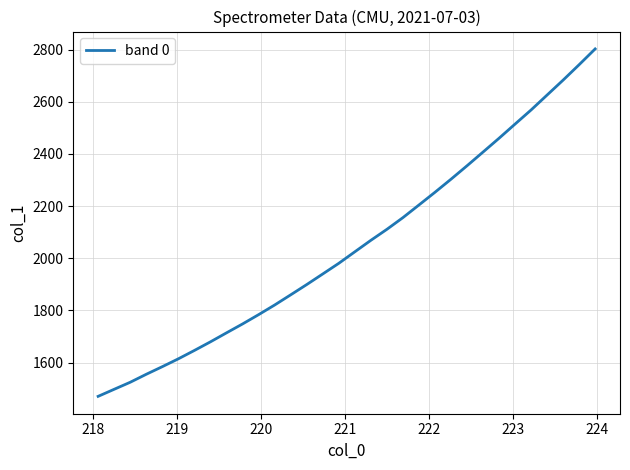

True or false: the data has more than 2 interior local peaks.

False